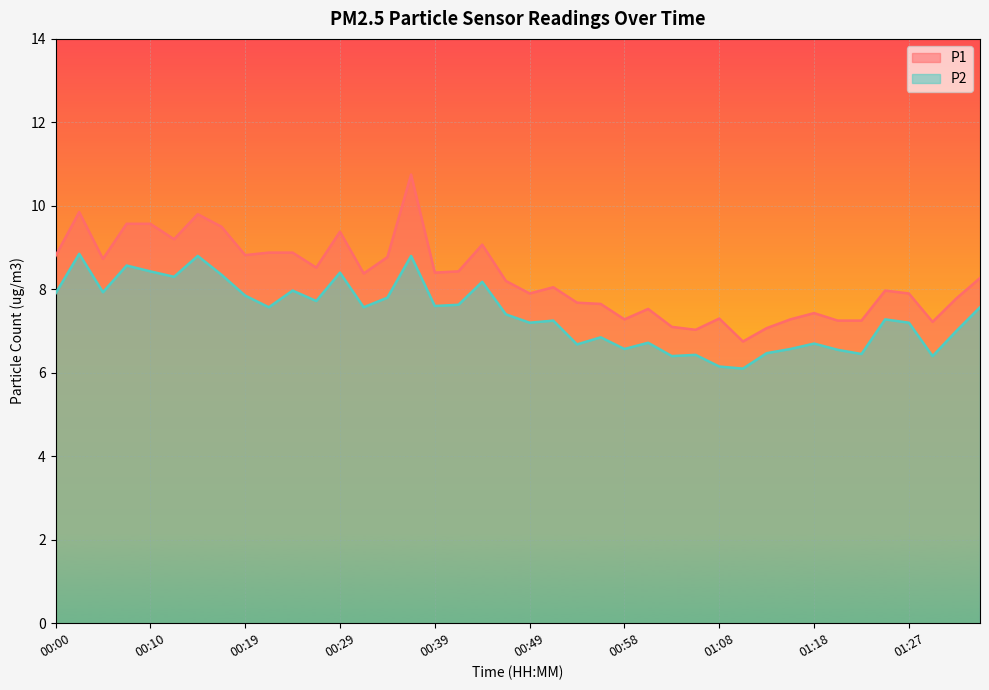

How many distinct data groups are displayed?

2